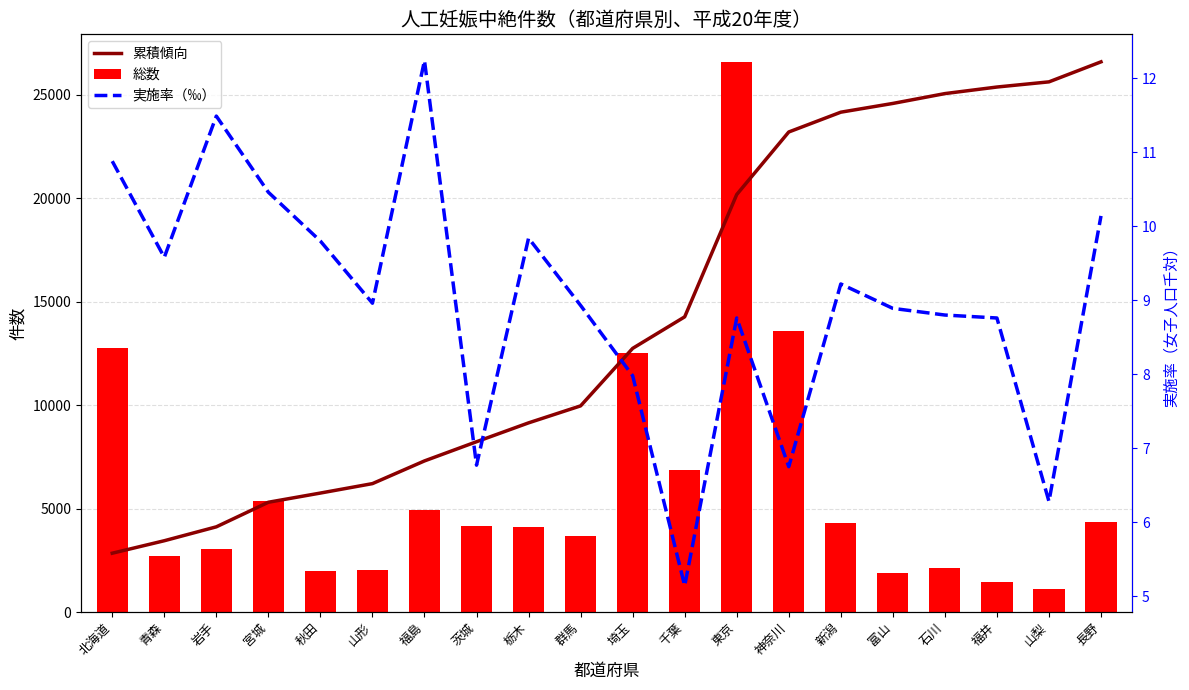

What is the difference between the 累積傾向 values at 群馬 and 北海道?

7121.7